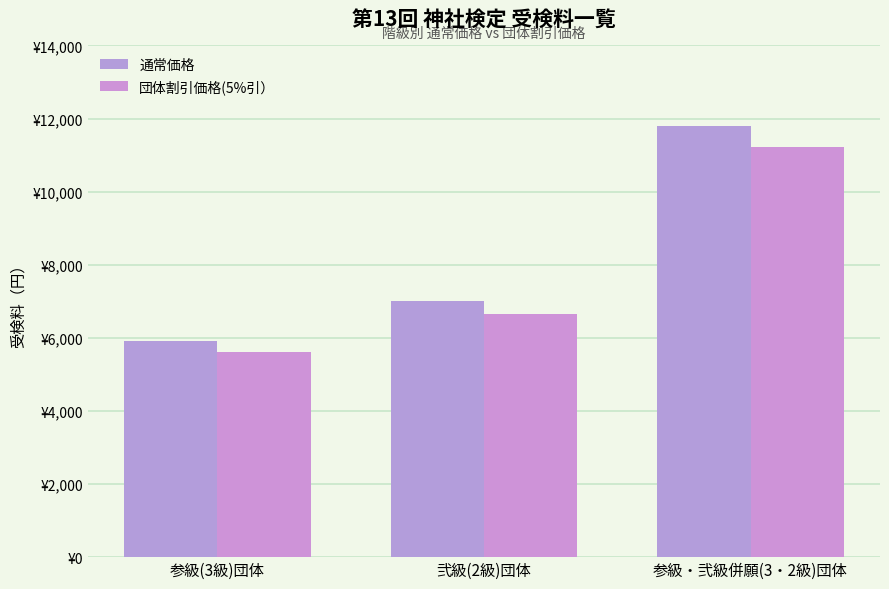

Which category has the lowest value across all series?

参級(3級)団体